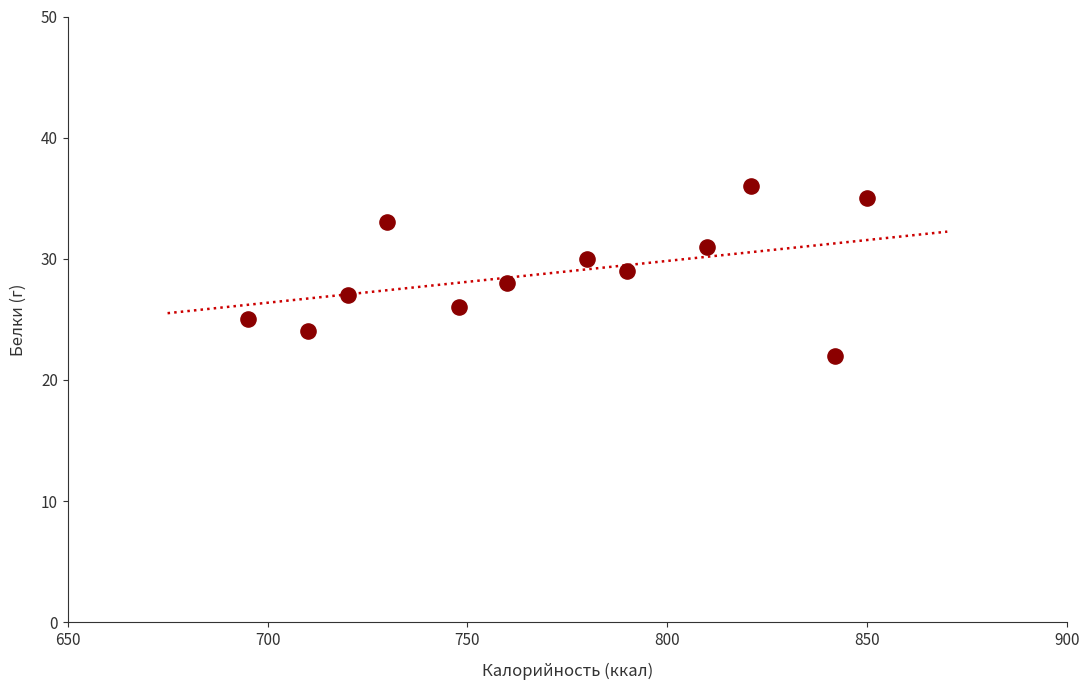

What is the range of X values (max minus min)?

155